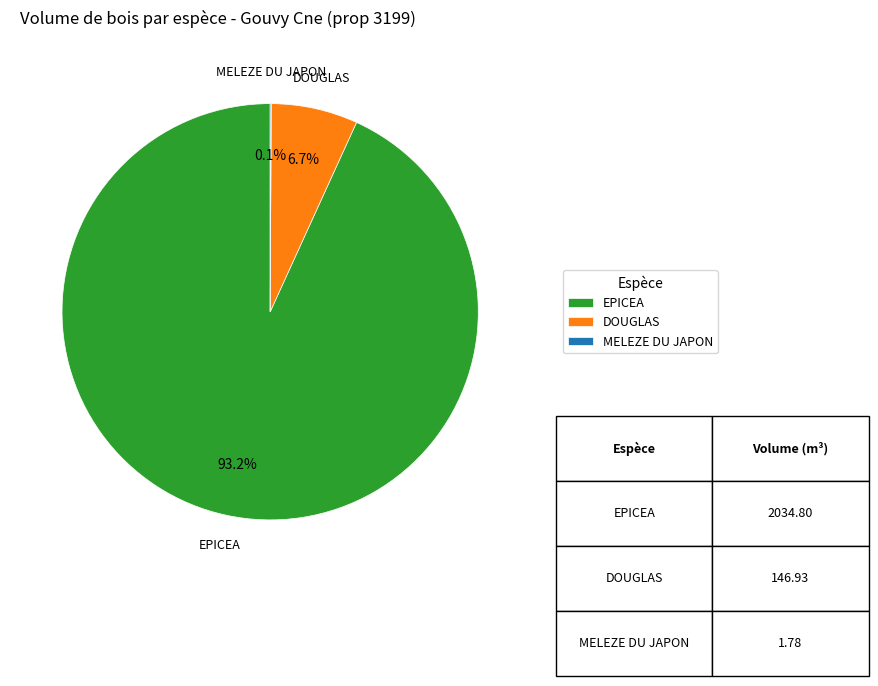

To the nearest percent, what is the difference between the largest and smallest slice percentages?

93%